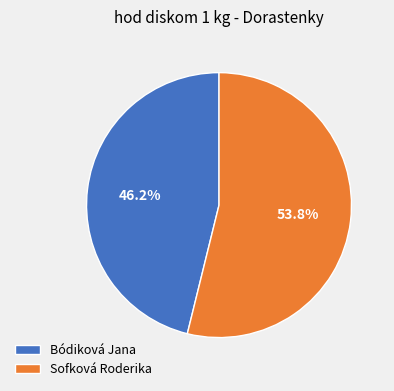

Is there a majority slice in this chart?

Yes